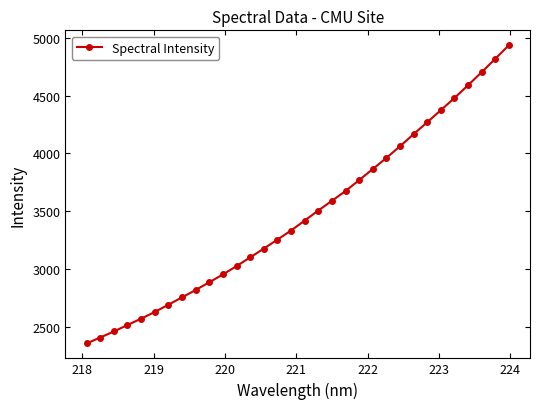

What is the smallest value displayed?

2356.2